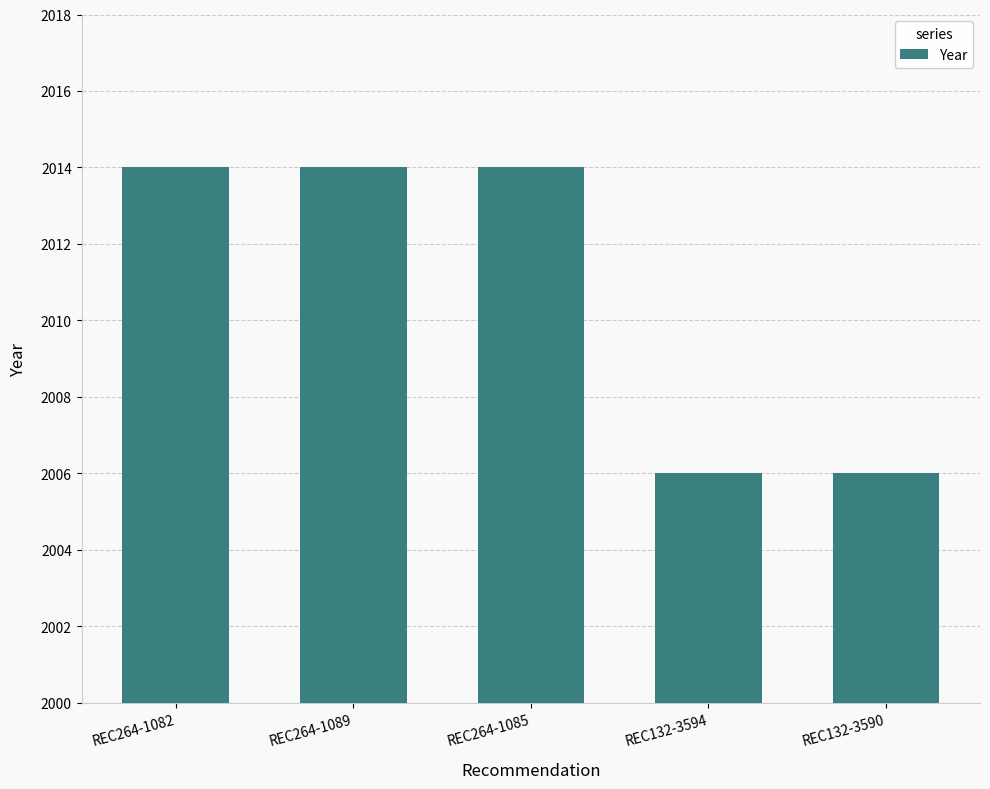

What is the label of the 4th bar from the left?

REC132-3594